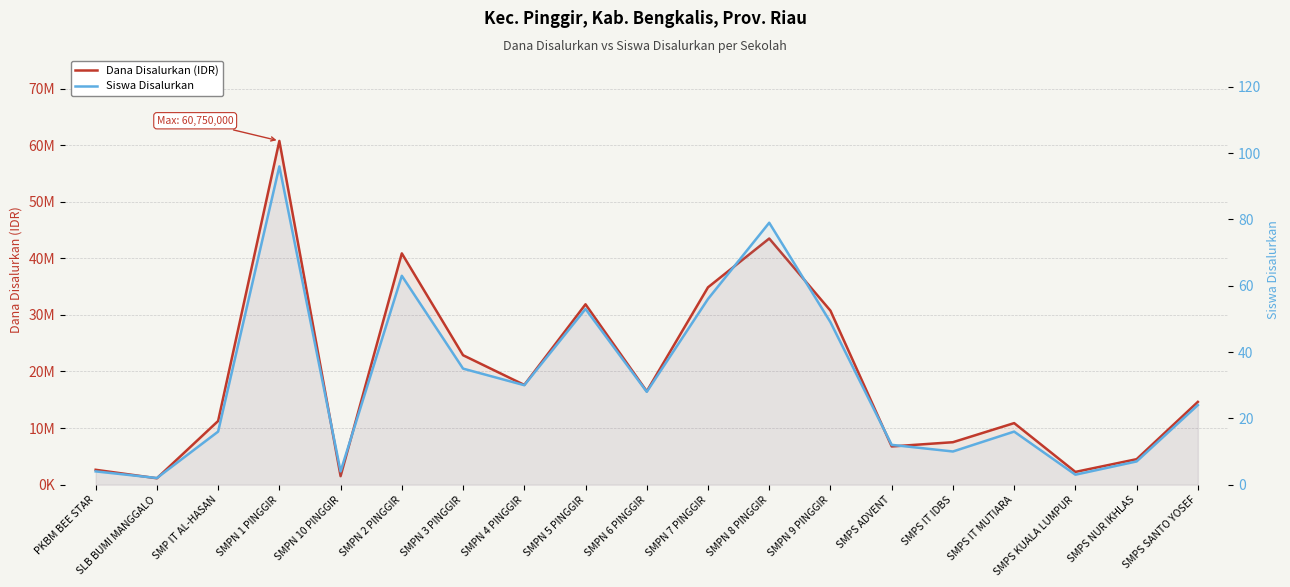

List the labels in order of Siswa Disalurkan value, largest first.

SMPN 1 PINGGIR, SMPN 8 PINGGIR, SMPN 2 PINGGIR, SMPN 7 PINGGIR, SMPN 5 PINGGIR, SMPN 9 PINGGIR, SMPN 3 PINGGIR, SMPN 4 PINGGIR, SMPN 6 PINGGIR, SMPS SANTO YOSEF, SMP IT AL-HASAN, SMPS IT MUTIARA, SMPS ADVENT, SMPS IT IDBS, SMPS NUR IKHLAS, PKBM BEE STAR, SMPN 10 PINGGIR, SMPS KUALA LUMPUR, SLB BUMI MANGGALO